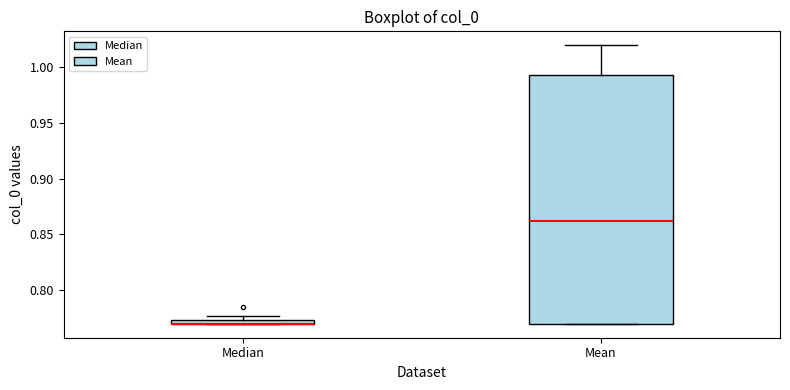

Where is the lower edge of the box for Median on the y-axis? The values are not printed on the chart, so give them approximately, as read against the axis.

0.770